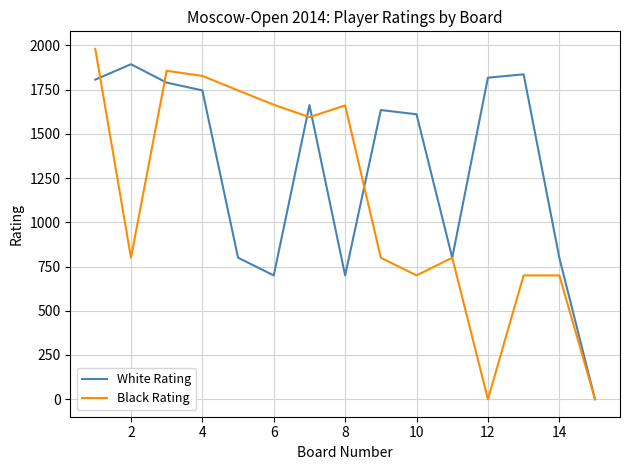

What is the highest value of the White Rating series?

1894